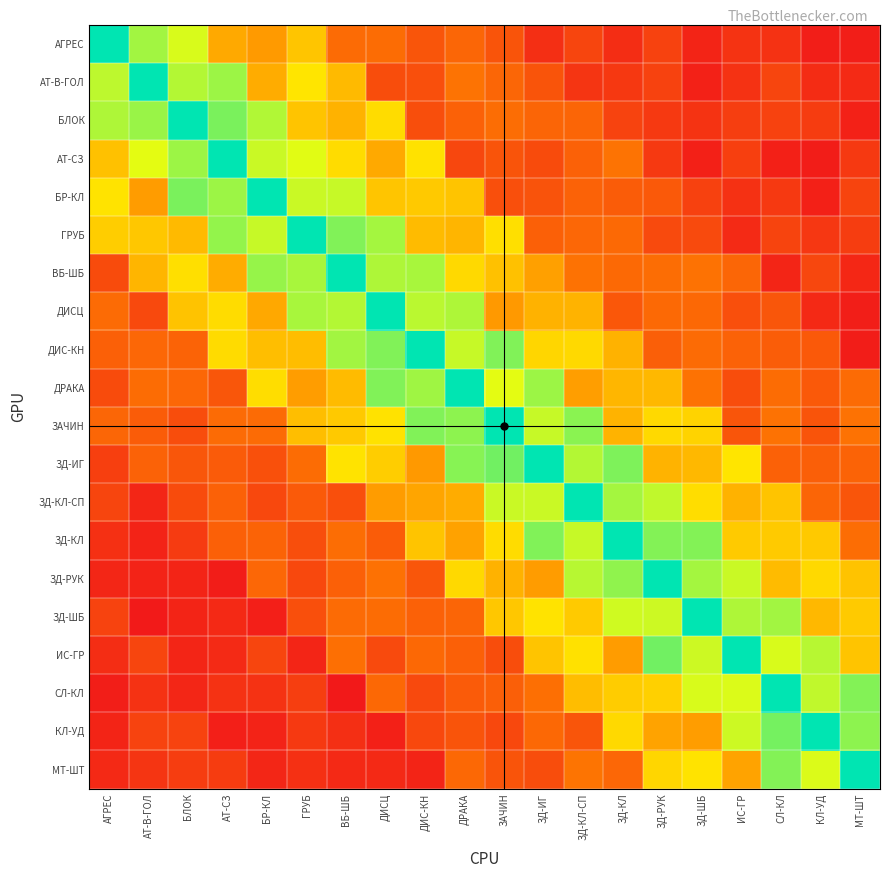

How many distinct data groups are displayed?

20